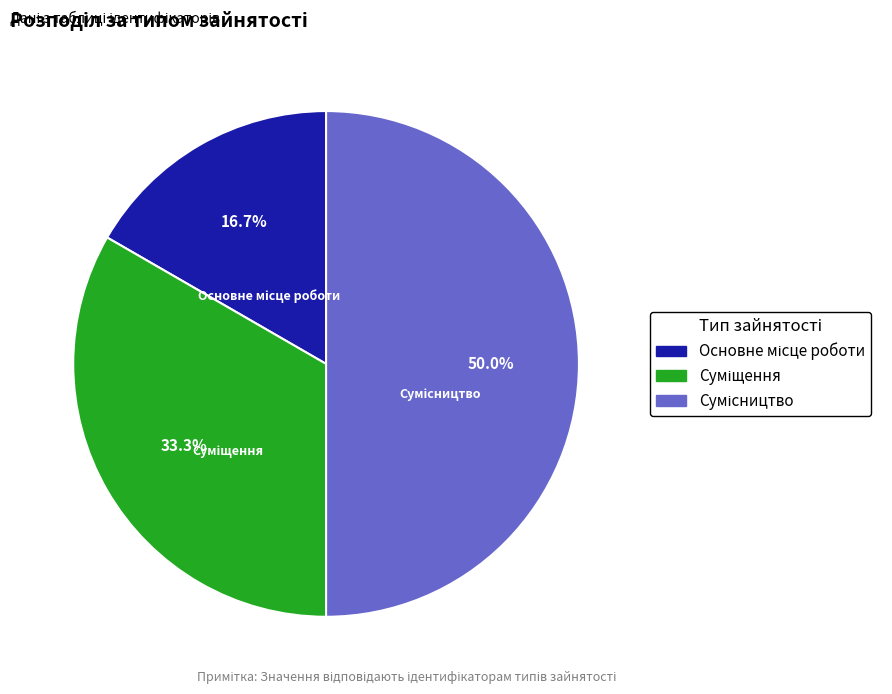

Is there a majority slice in this chart?

No